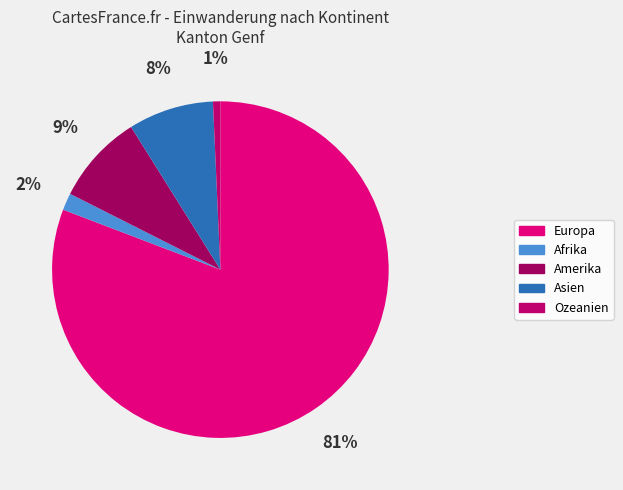

Count the number of slices in the pie.

5